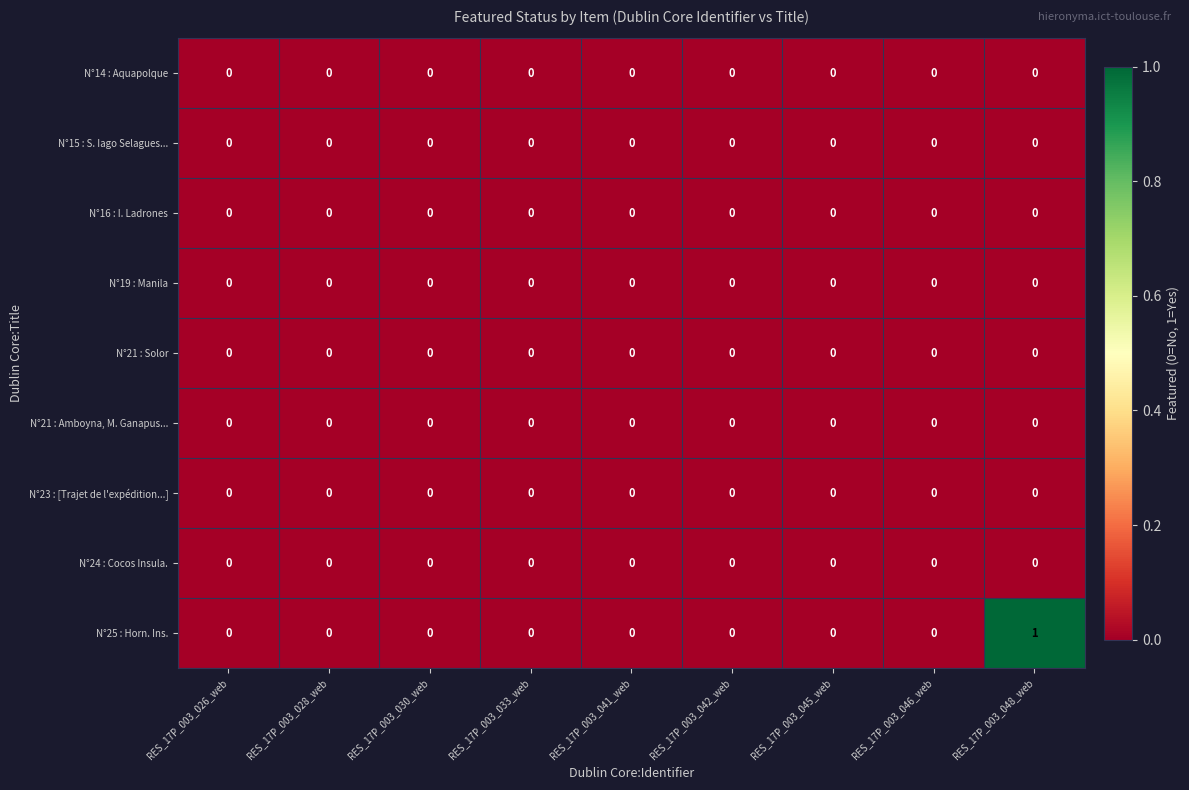

Which series has the widest spread of values?

N°25 : Horn. Ins.